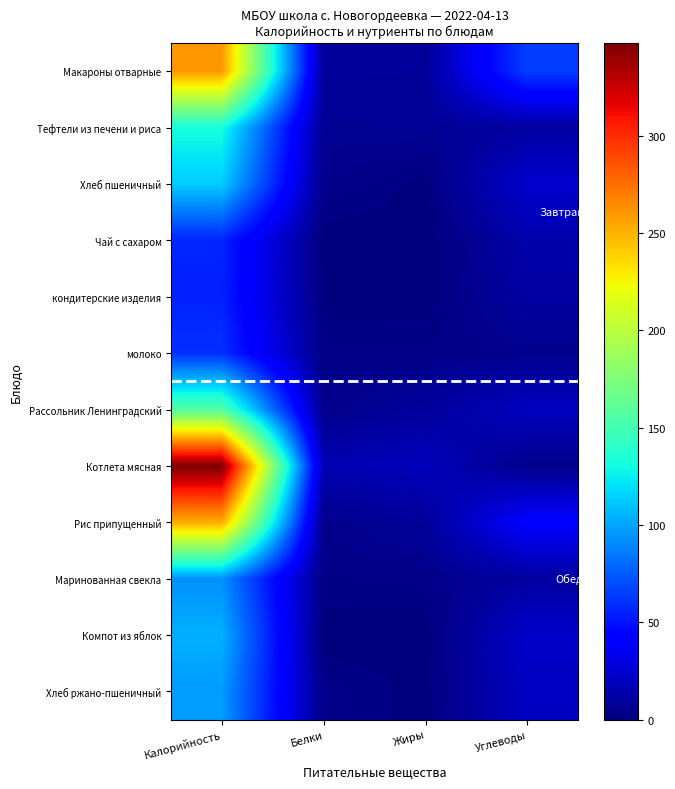

Reading left to right, list all the values displayed in this chart.

Макароны отварные: Калорийность=260.0	Белки=8.5	Жиры=8.1	Углеводы=65.1
Тефтели из печени и риса: Калорийность=132.0	Белки=6.4	Жиры=7.0	Углеводы=10.4
Хлеб пшеничный: Калорийность=113.5	Белки=4.2	Жиры=0.6	Углеводы=24.0
Чай с сахаром: Калорийность=56.0	Белки=0.2	Жиры=0.0	Углеводы=13.8
кондитерские изделия: Калорийность=55.0	Белки=0.4	Жиры=0.0	Углеводы=10.7
молоко: Калорийность=60.0	Белки=3.2	Жиры=3.0	Углеводы=4.7
Рассольник Ленинградский: Калорийность=157.4	Белки=4.2	Жиры=9.1	Углеводы=19.8
Котлета мясная: Калорийность=347.5	Белки=15.9	Жиры=18.2	Углеводы=4.0
Рис припущенный: Калорийность=252.0	Белки=4.0	Жиры=8.6	Углеводы=40.8
Маринованная свекла: Калорийность=92.8	Белки=2.5	Жиры=3.2	Углеводы=10.3
Компот из яблок: Калорийность=104.0	Белки=0.1	Жиры=0.0	Углеводы=23.1
Хлеб ржано-пшеничный: Калорийность=96.5	Белки=3.5	Жиры=0.6	Углеводы=20.5